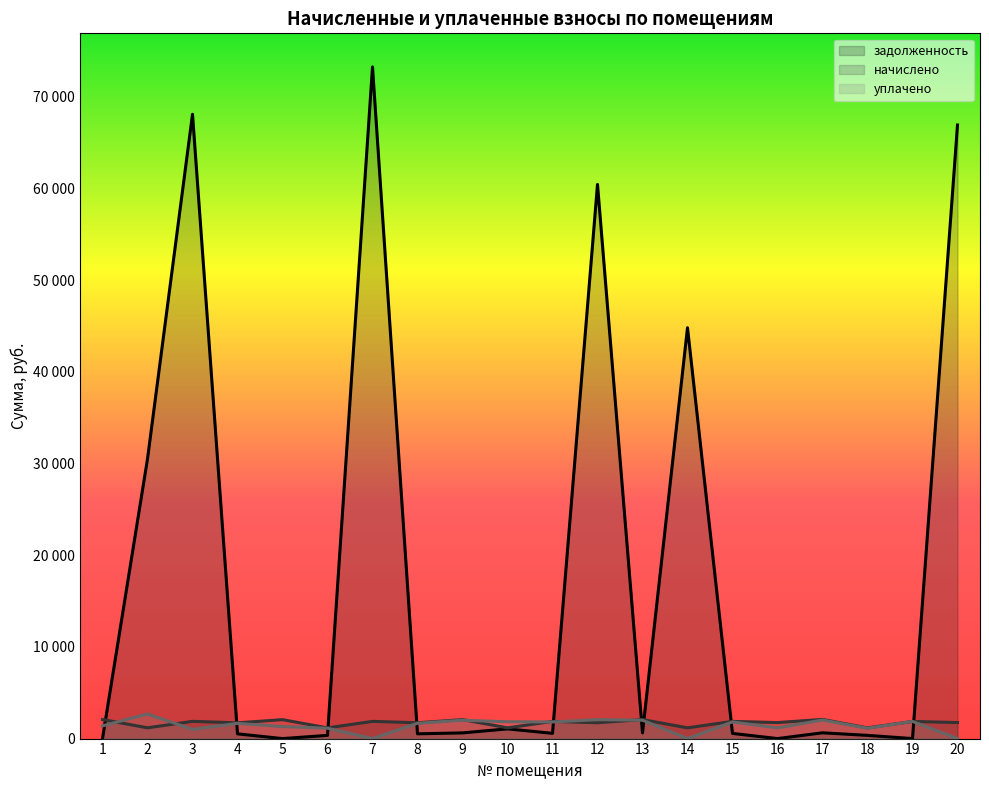

Which series has the largest range (max minus min)?

задолженность